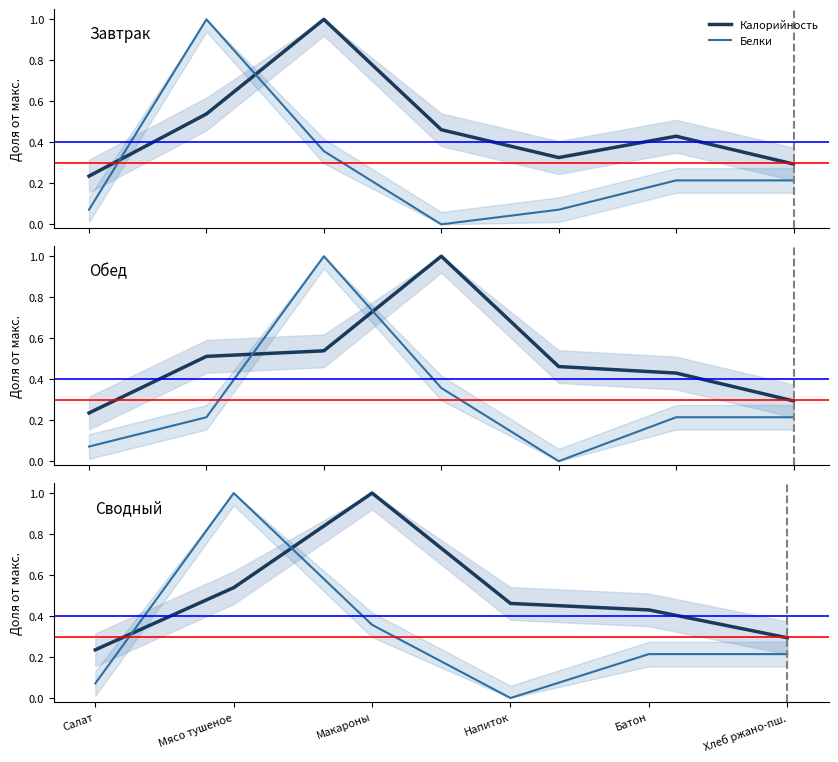

List the series in order of their peak value, highest first.

Калорийность, Белки